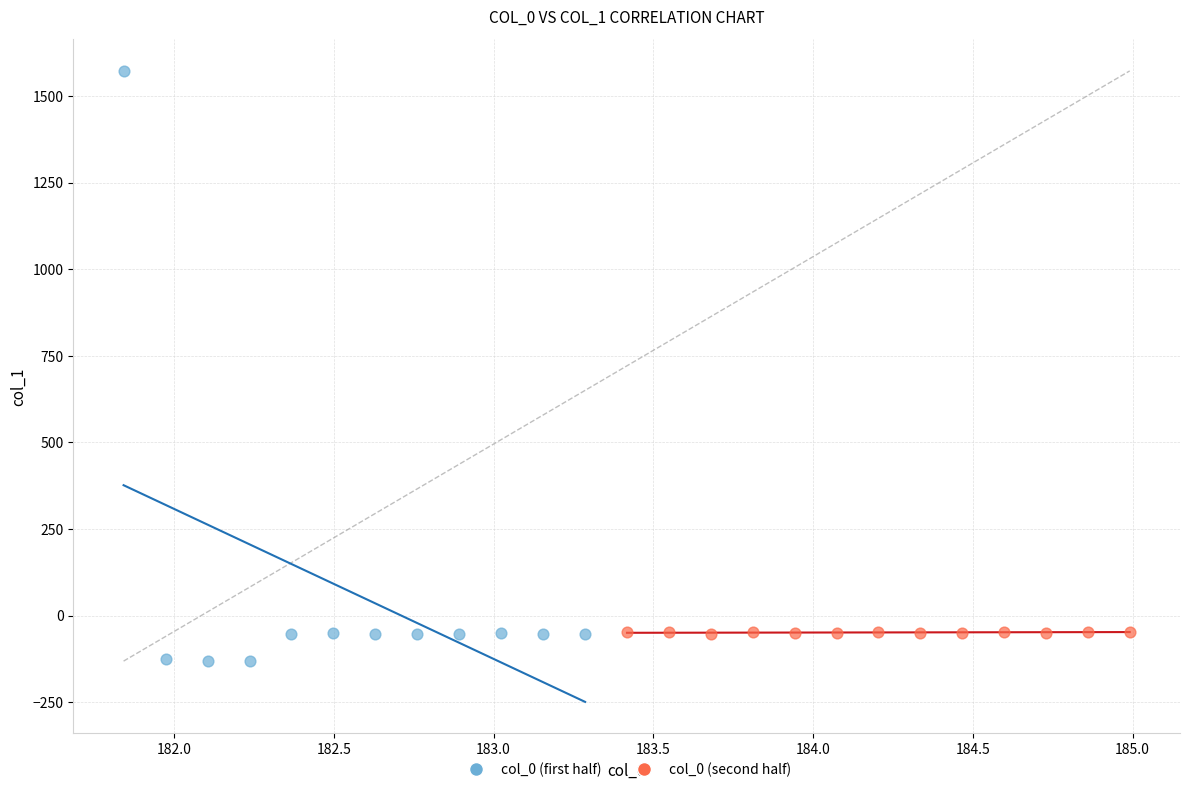

Which series reaches the maximum Y coordinate?

col_0 (first half)